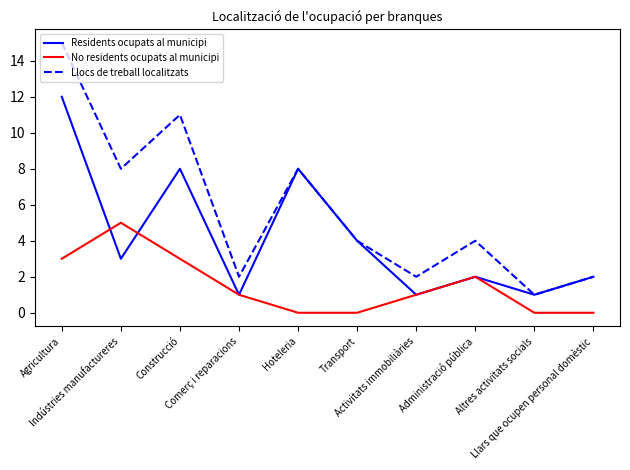

True or false: Llocs de treball localitzats and No residents ocupats al municipi intersect in this chart.

False